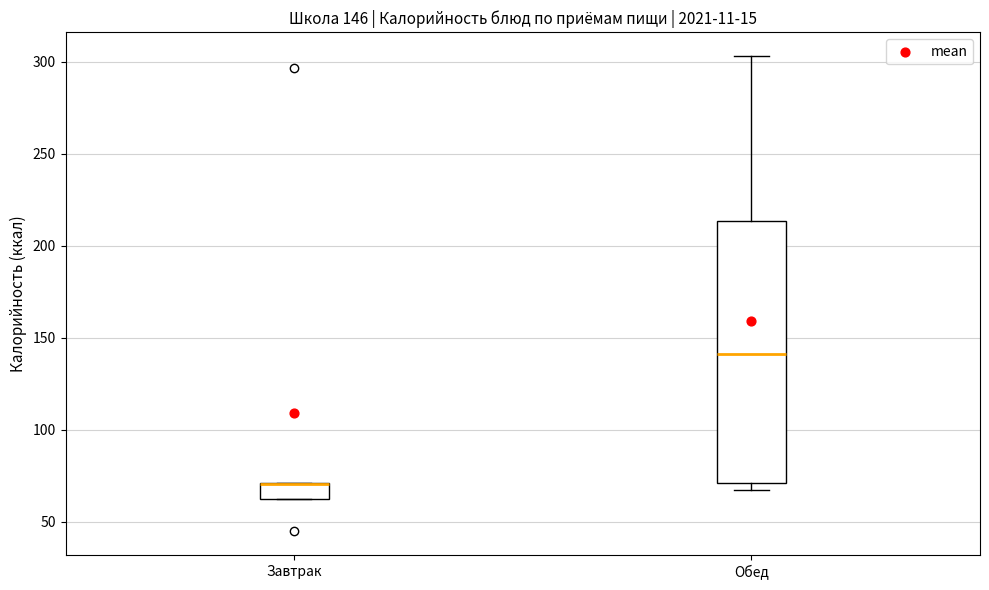

Which box is the tallest, from its lower edge to its upper edge?

Обед